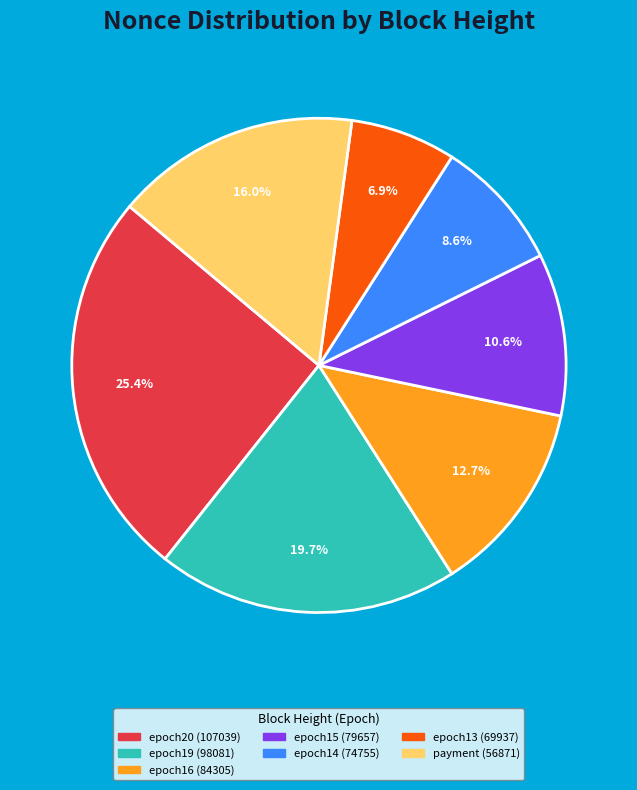

How many slices are in this pie chart?

7